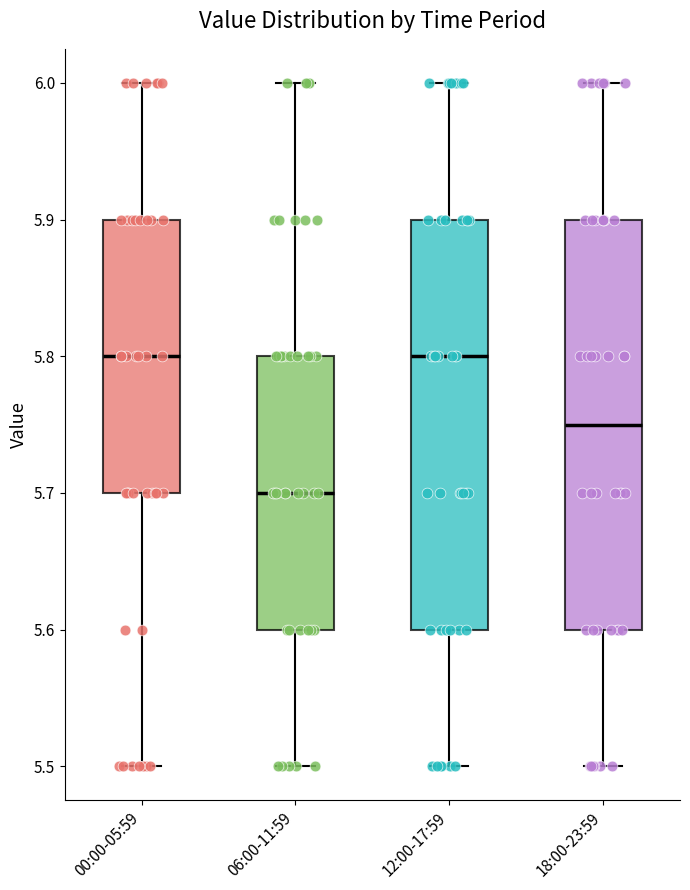

Reading left to right, transcribe this box plot: for each box, give where its median line is, the range the box spans, and where its two whiskers end, as read against the y-axis. The values are not printed on the chart, so give them approximately, as read against the axis.

00:00-05:59: median 5.80, box 5.70 to 5.90, whiskers 5.50 to 6.00
06:00-11:59: median 5.70, box 5.60 to 5.80, whiskers 5.50 to 6.00
12:00-17:59: median 5.80, box 5.60 to 5.90, whiskers 5.50 to 6.00
18:00-23:59: median 5.75, box 5.60 to 5.90, whiskers 5.50 to 6.00